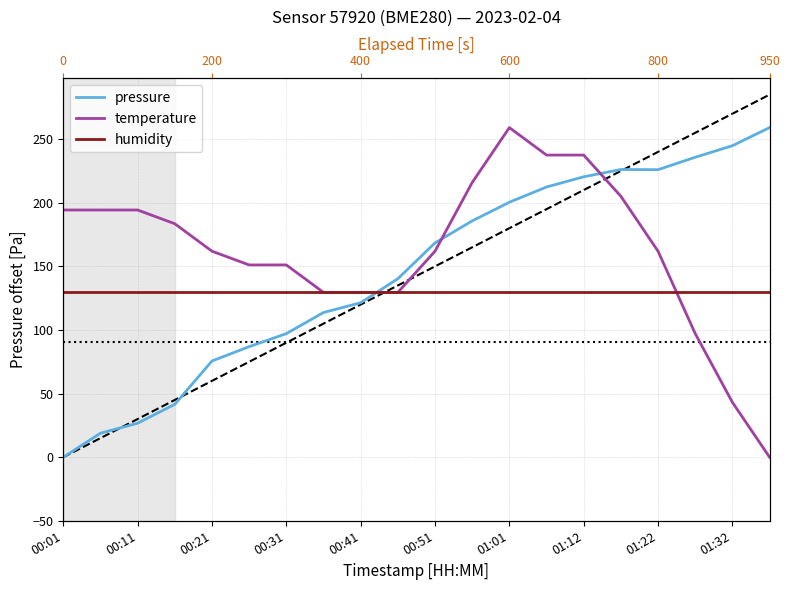

What is the spread (max minus min) of values at 17?

138.7